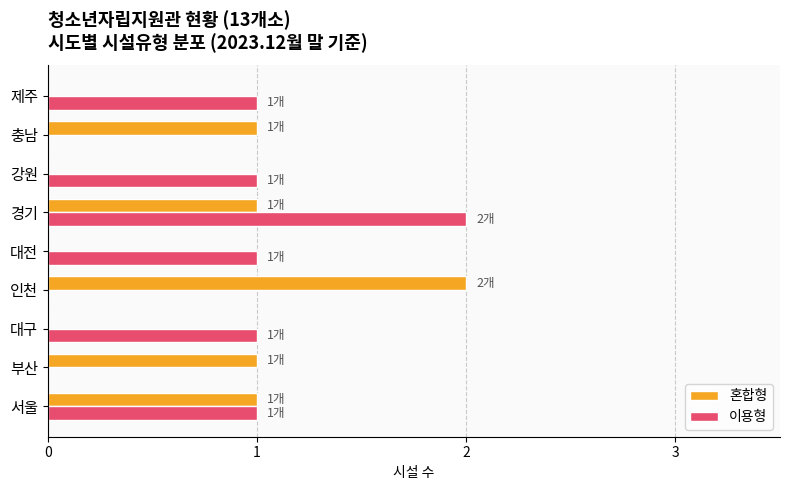

Which series changed the most between 서울 and 제주?

혼합형